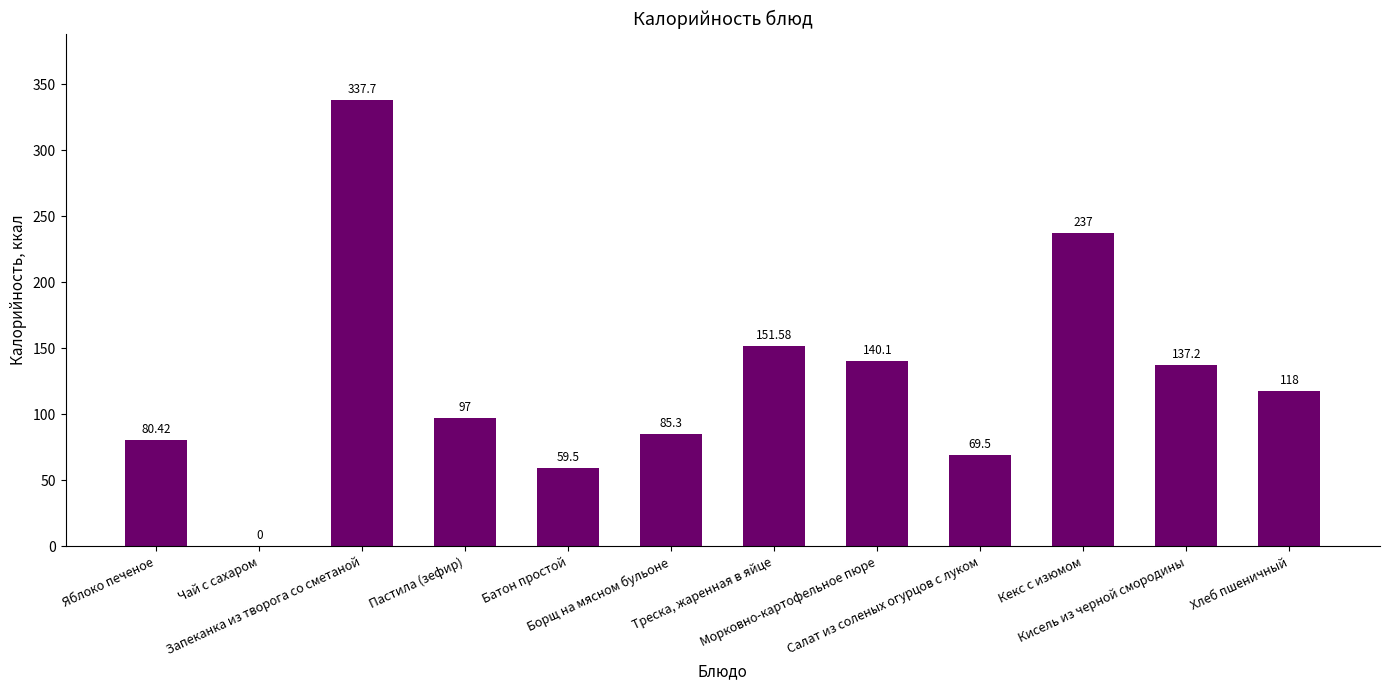

At which category does the chart reach its minimum across all series?

Чай с сахаром